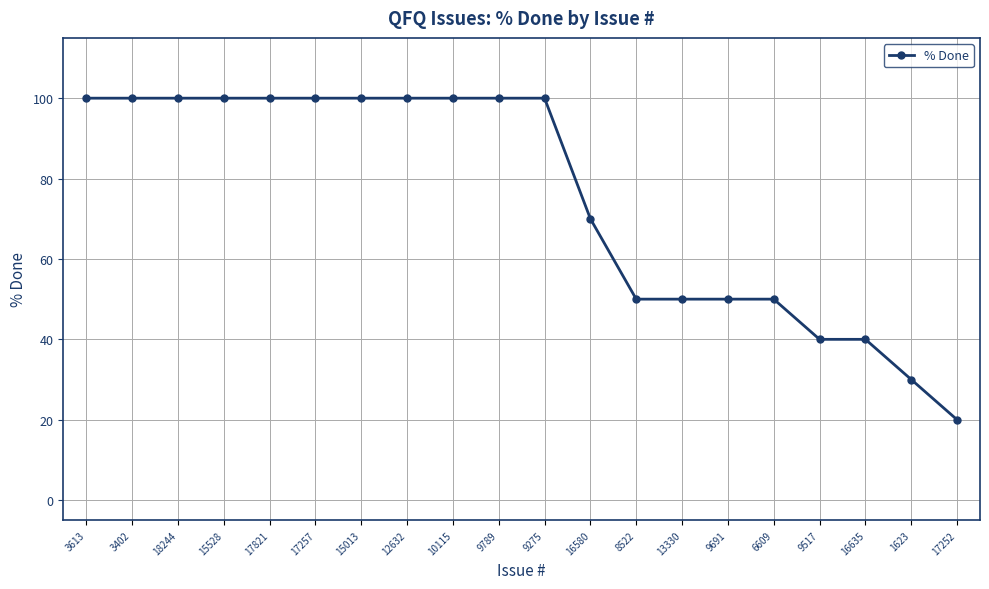

The value at 3402 is 100. True or false?

True